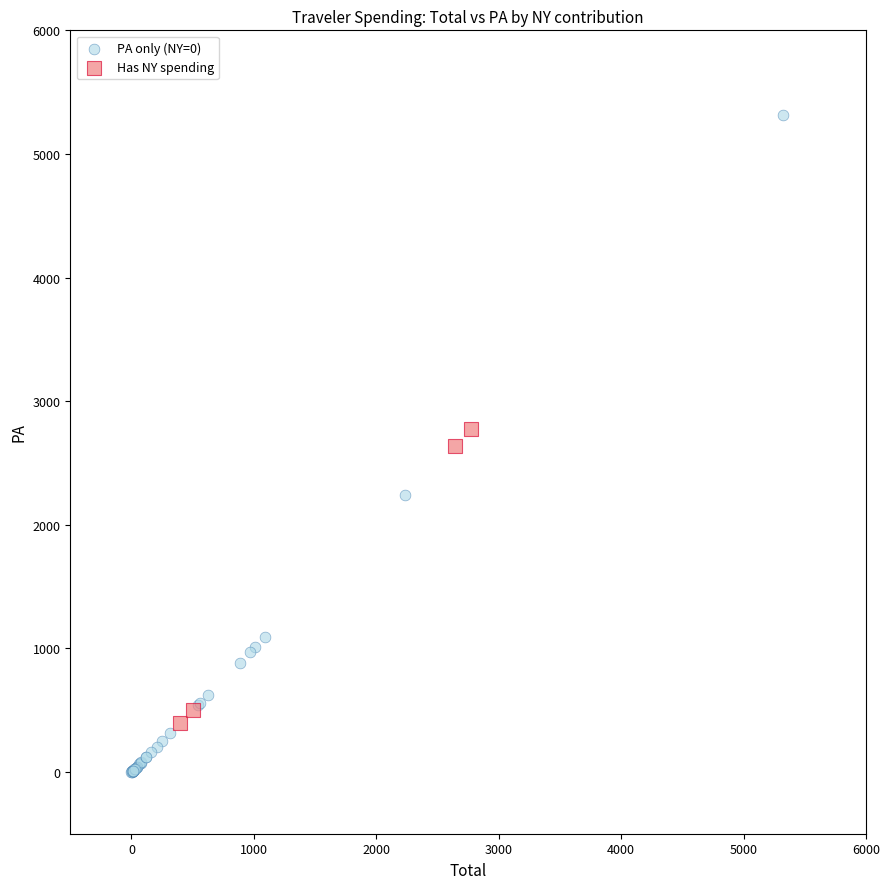

Which series reaches the maximum Y coordinate?

PA only (NY=0)